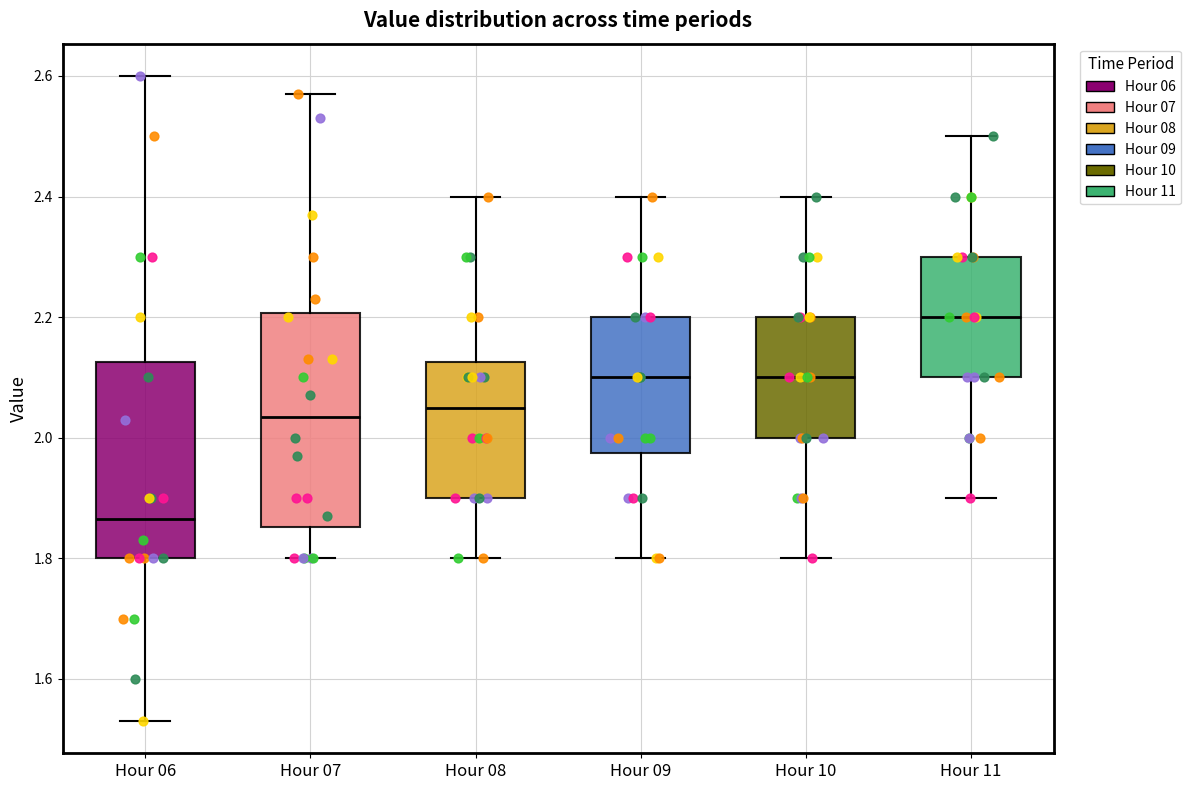

Which box is the tallest, from its lower edge to its upper edge?

Hour 07